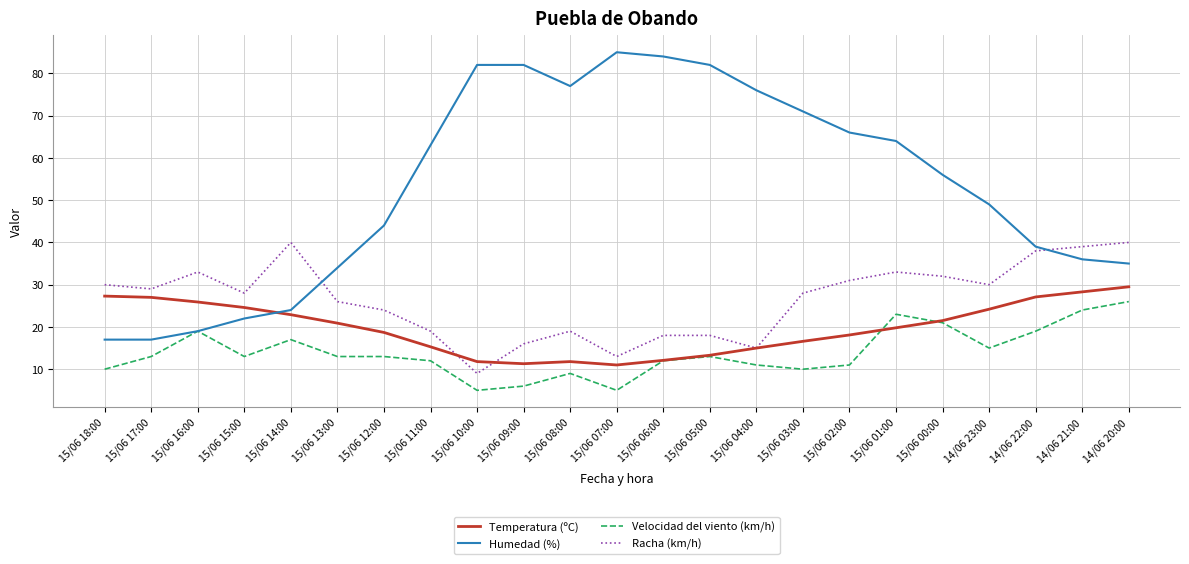

What is the lowest value of the Velocidad del viento (km/h) series?

5.0